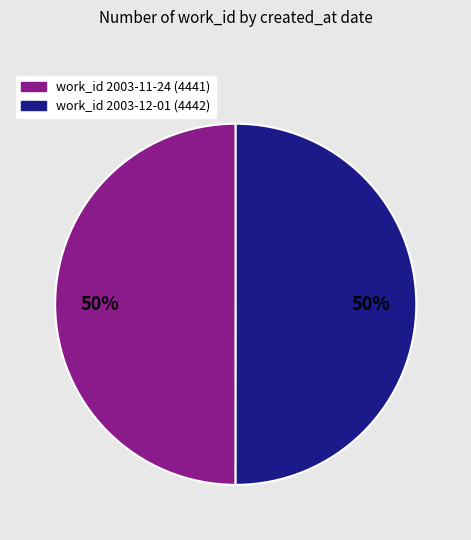

To the nearest percent, what is the average slice percentage?

50%